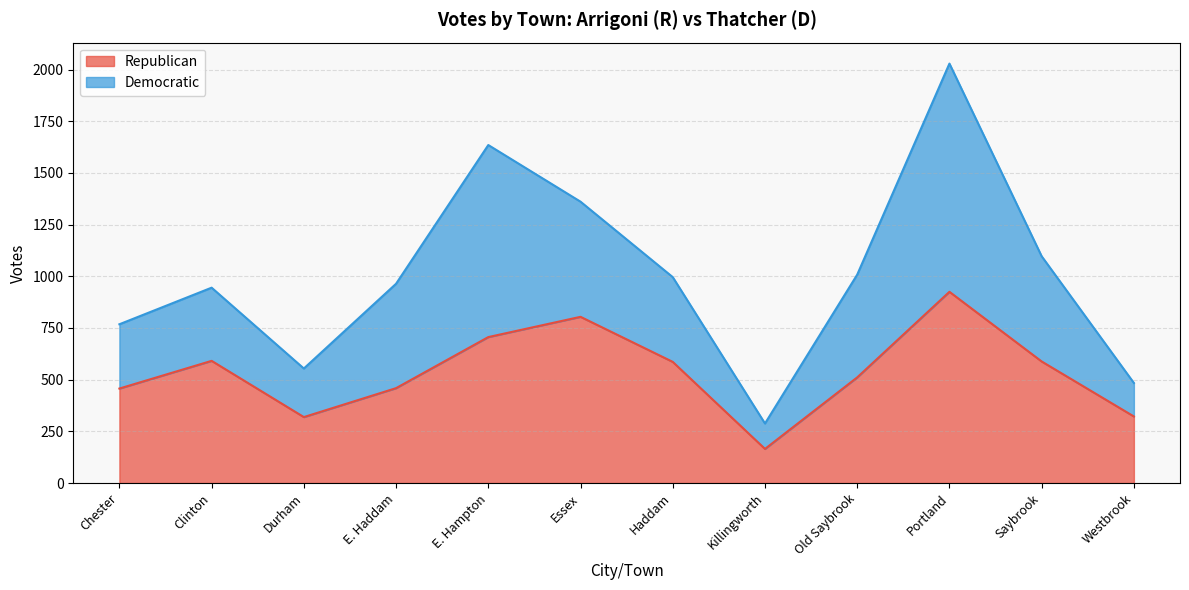

Rank the categories by value from highest to lowest.

Portland, Essex, E. Hampton, Clinton, Saybrook, Haddam, Old Saybrook, E. Haddam, Chester, Westbrook, Durham, Killingworth